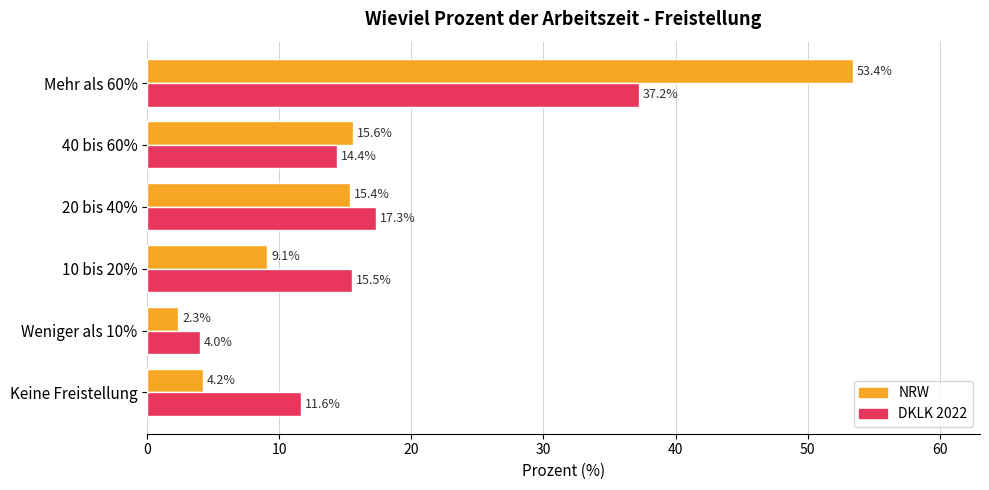

Rank the series at Mehr als 60% from highest to lowest value.

NRW, DKLK 2022